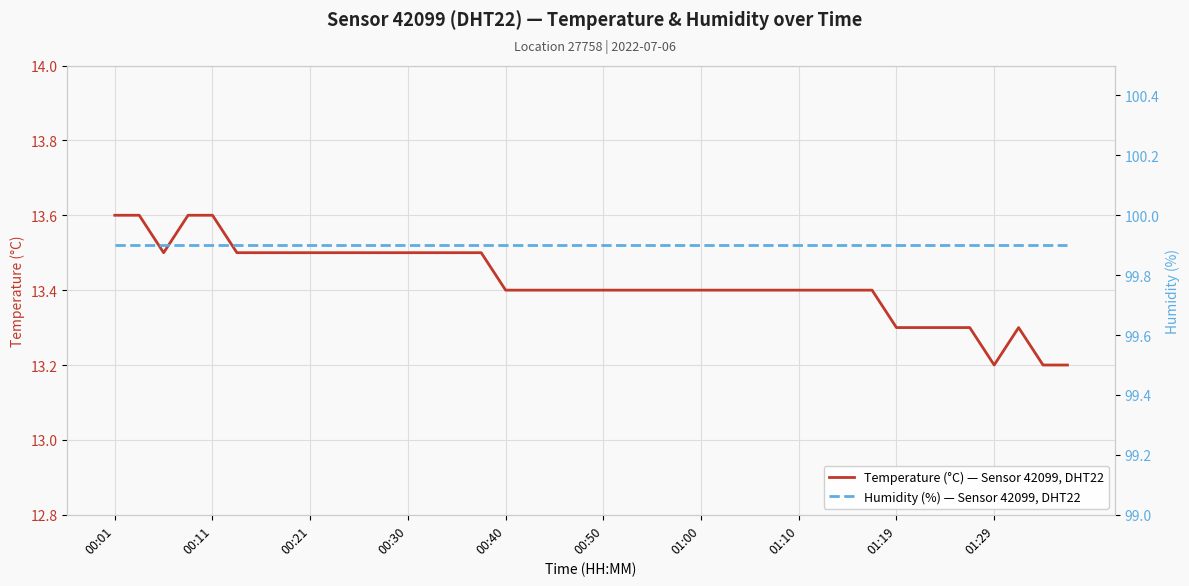

At which label is Humidity (%) — Sensor 42099, DHT22 closest to 99?

00:01